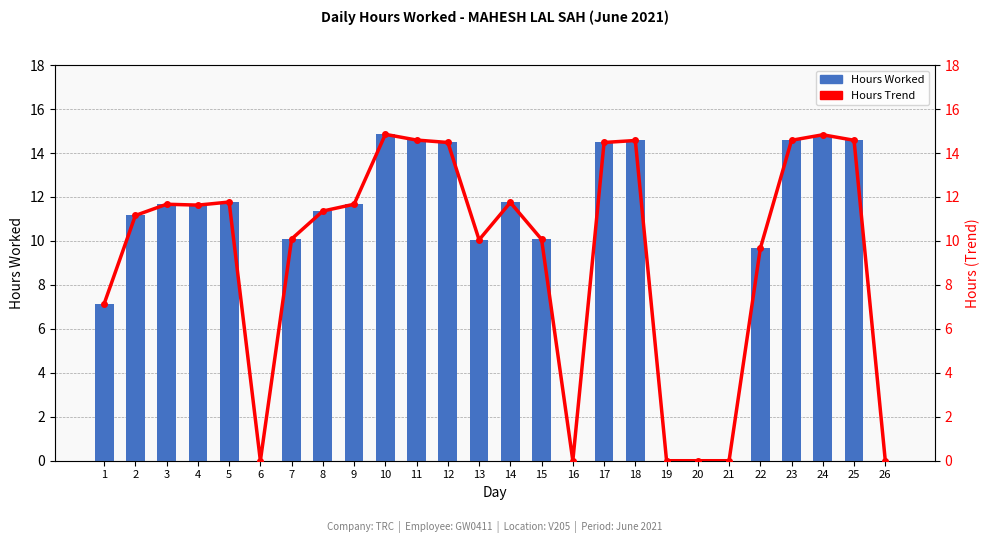

At how many categories does at least one series exceed 1?

20